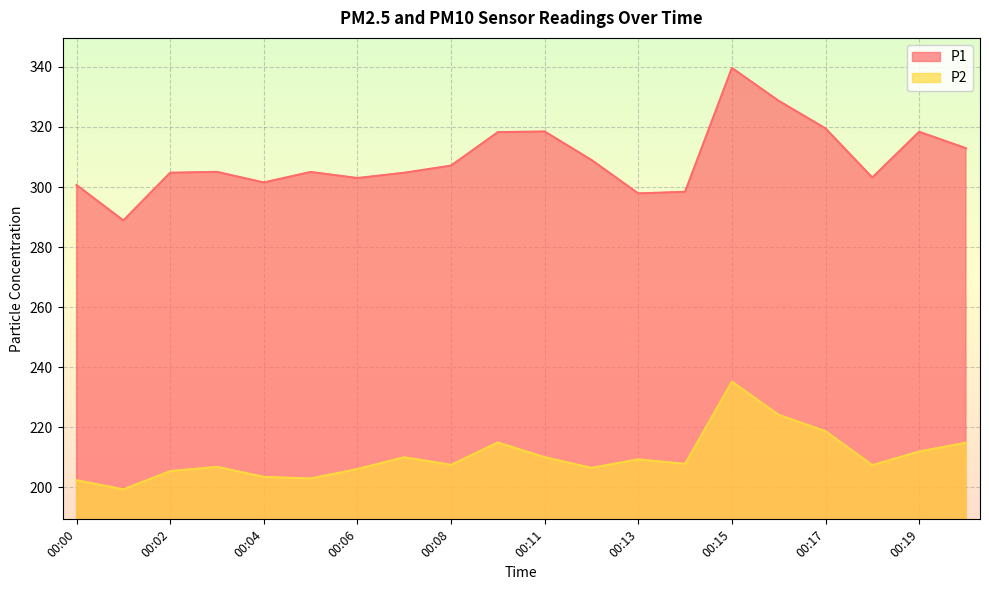

Is the value of P1 at 00:16 greater than the value of P2 at 00:08?

Yes